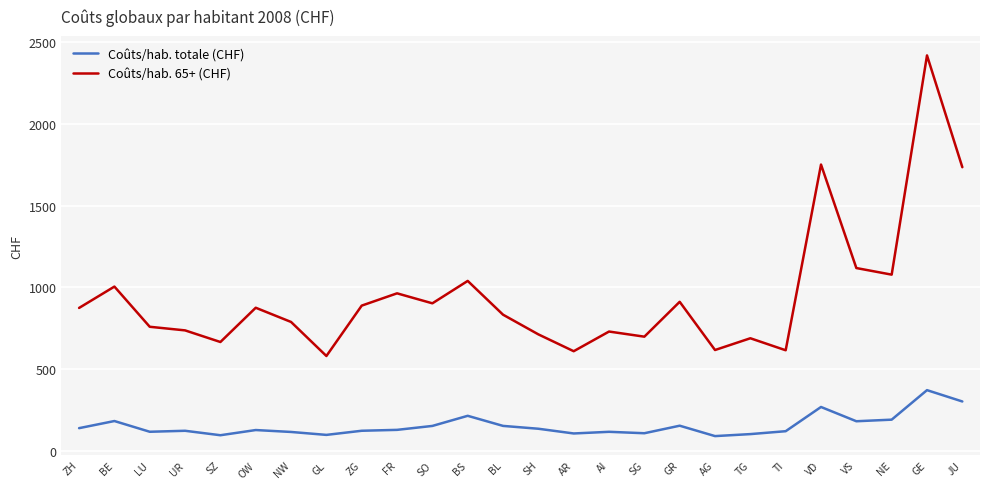

True or false: Coûts/hab. 65+ (CHF) and Coûts/hab. totale (CHF) intersect in this chart.

False